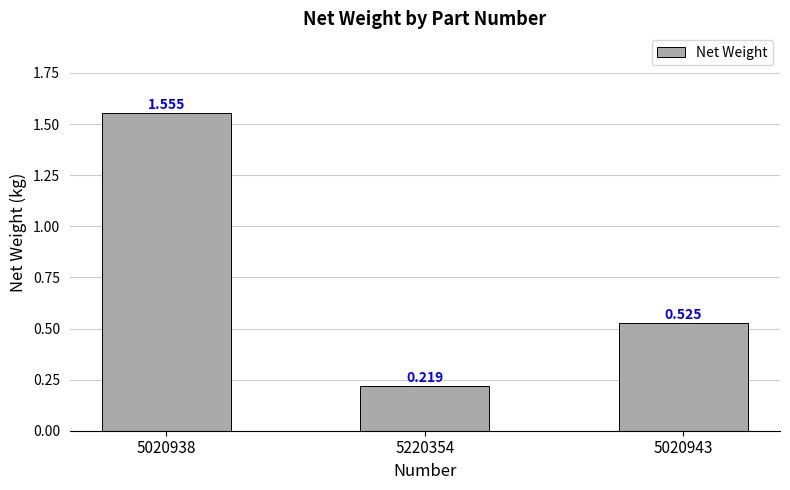

What is the sum of all values?

2.3